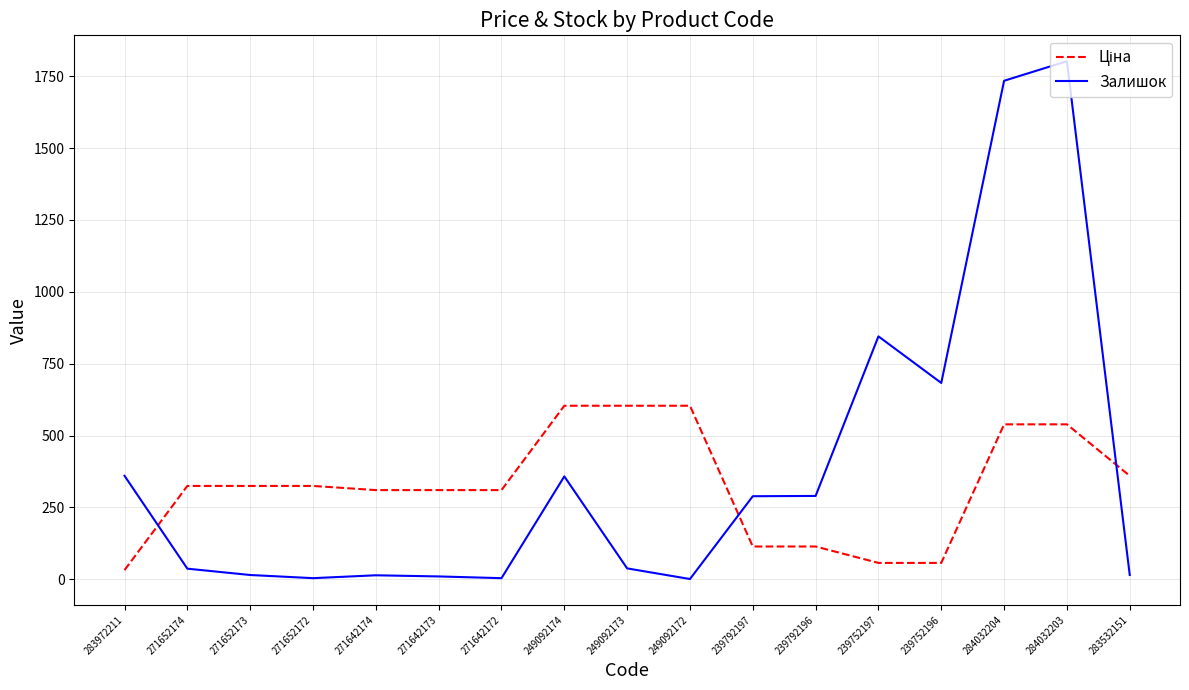

What is the maximum value shown in the chart?

1802.0